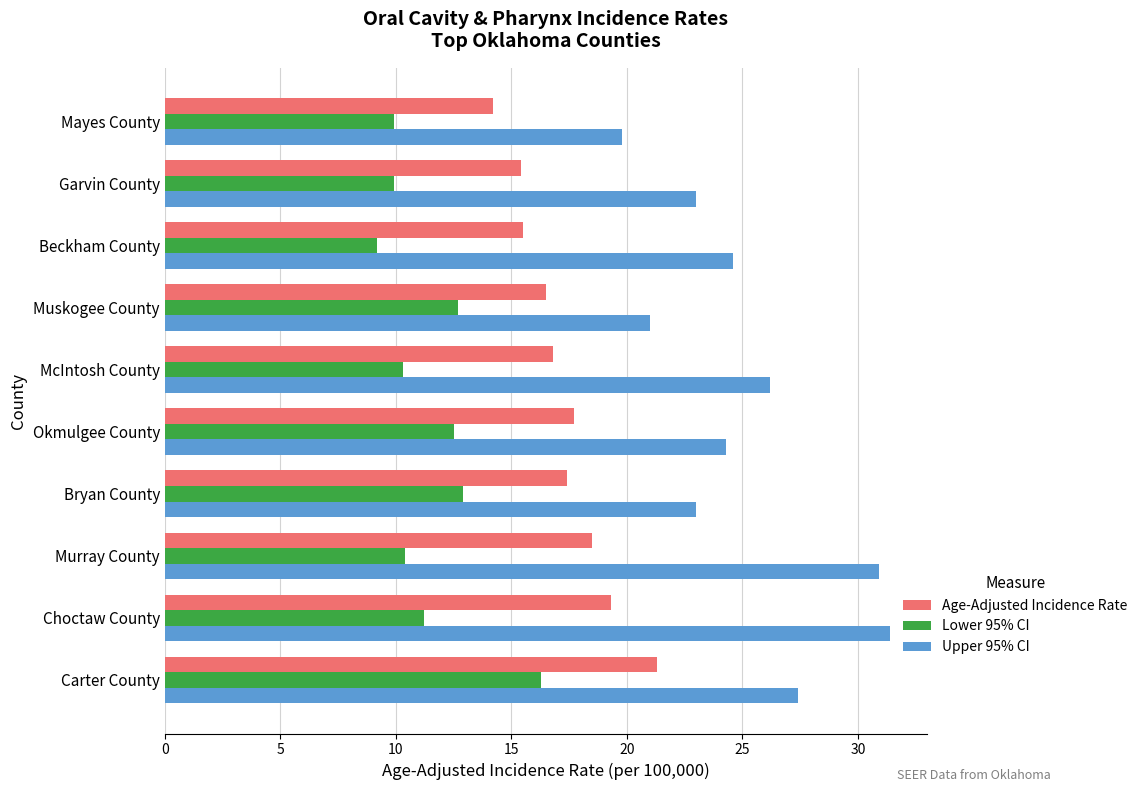

List the series in order of their overall mean, highest first.

Upper 95% CI, Age-Adjusted Incidence Rate, Lower 95% CI